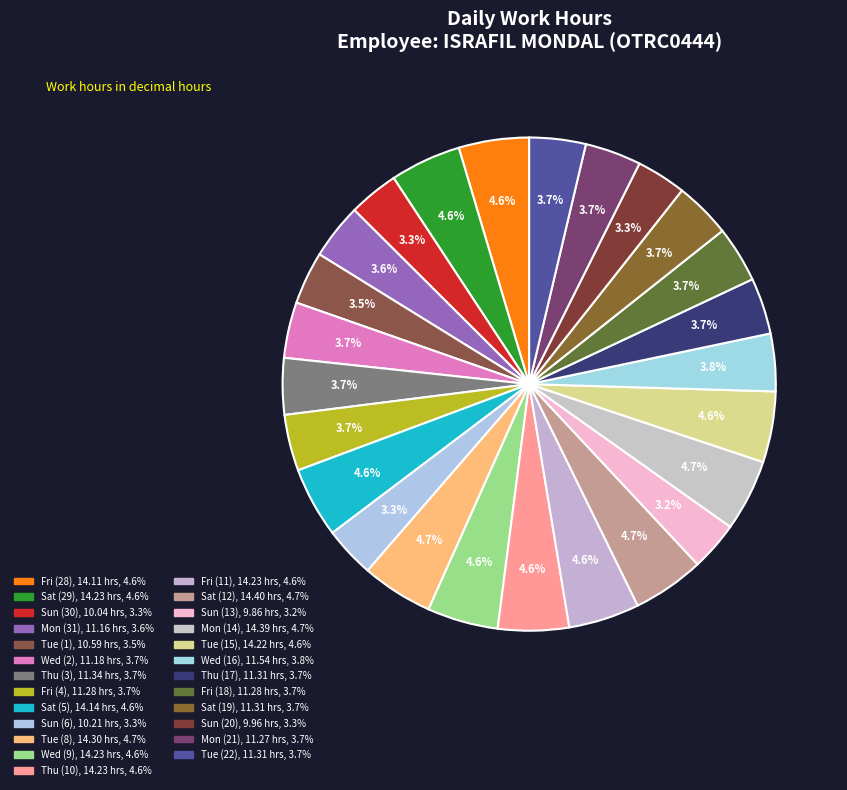

Count the number of slices in the pie.

25